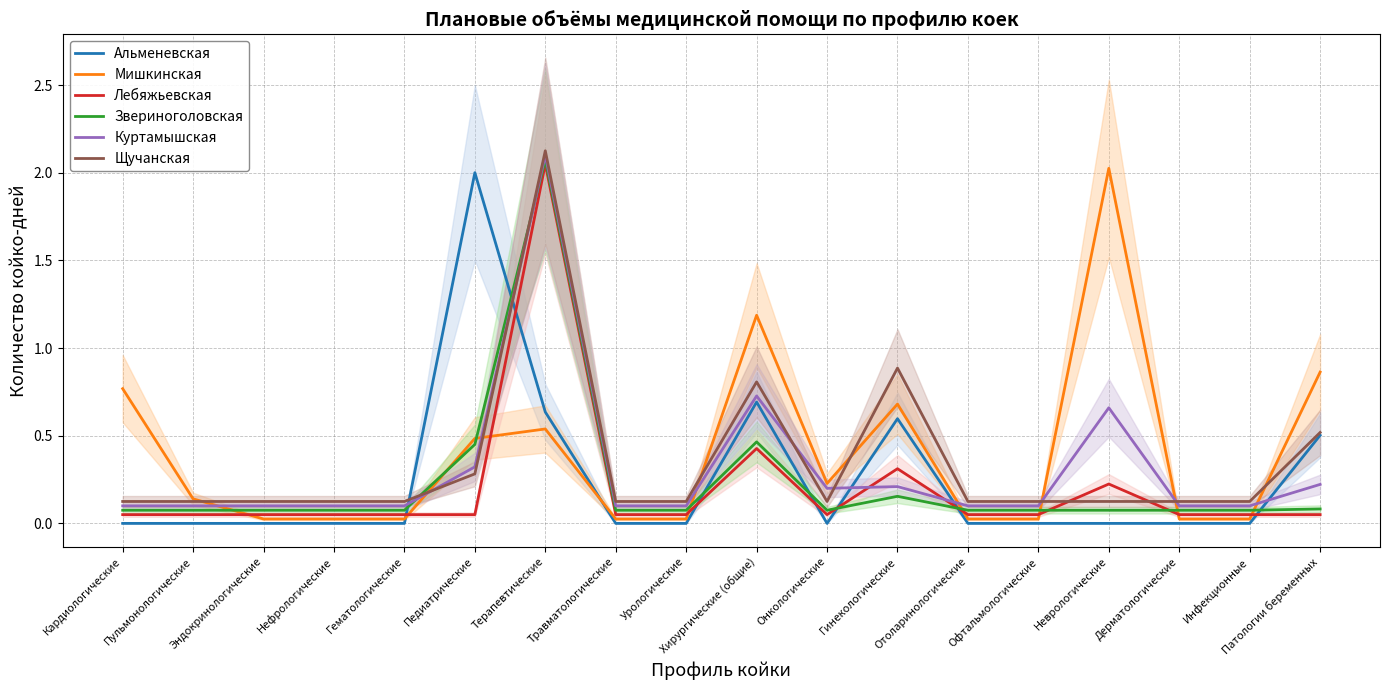

Rank the series at Гинекологические from lowest to highest value.

Звериноголовская, Куртамышская, Лебяжьевская, Альменевская, Мишкинская, Щучанская